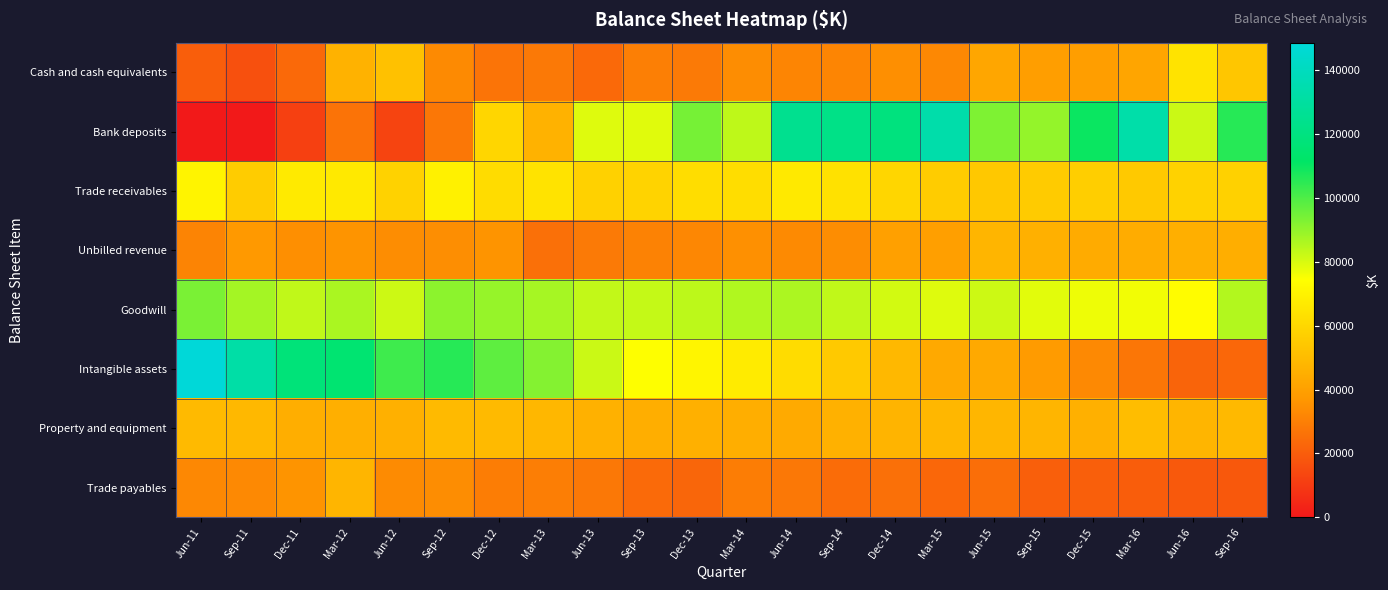

What is the spread (max minus min) of values at Mar-13?

66573.0